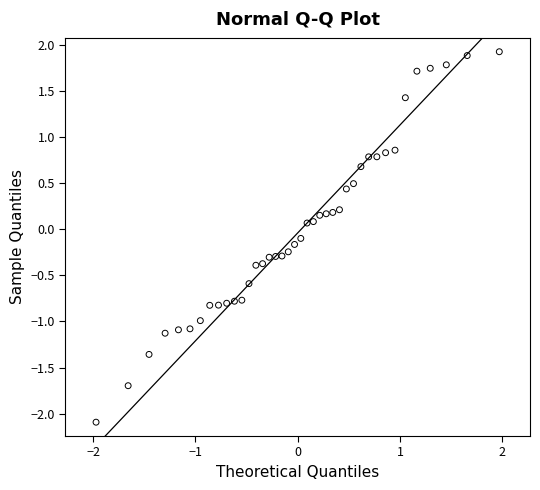

What is the range of Y values (max minus min)?

4.0